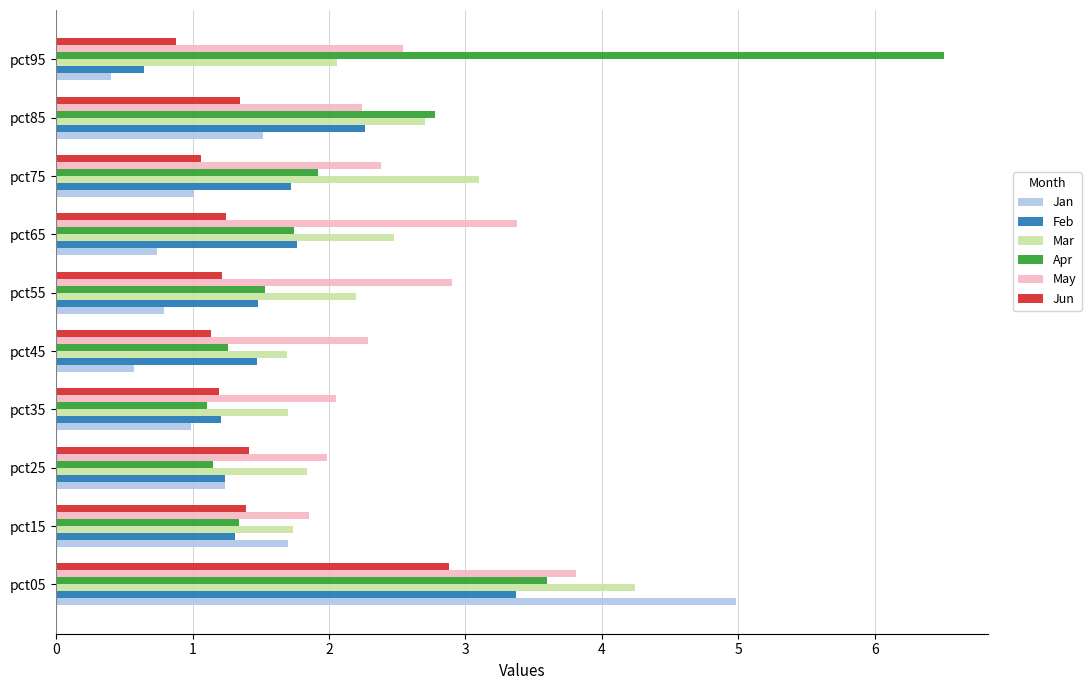

Where is Apr nearest to the value 3?

pct85